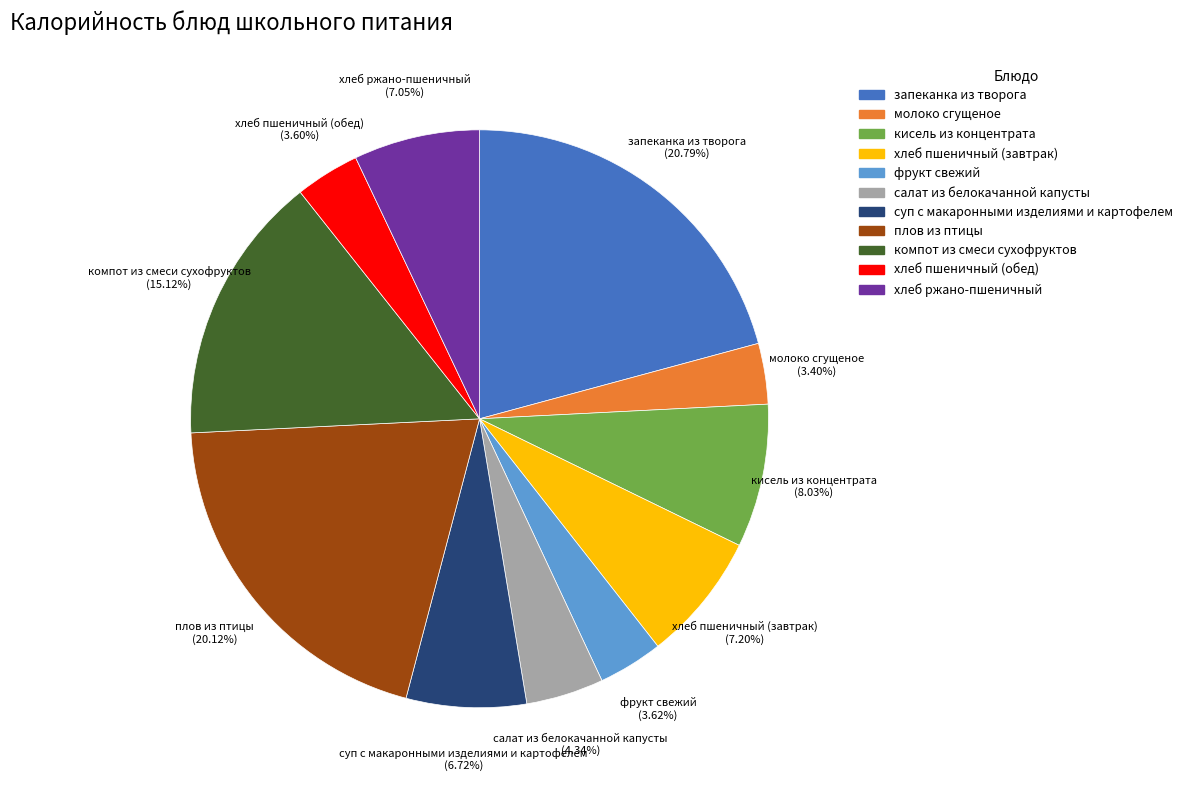

What percentage do плов из птицы and суп с макаронными изделиями и картофелем together represent?

26.8%